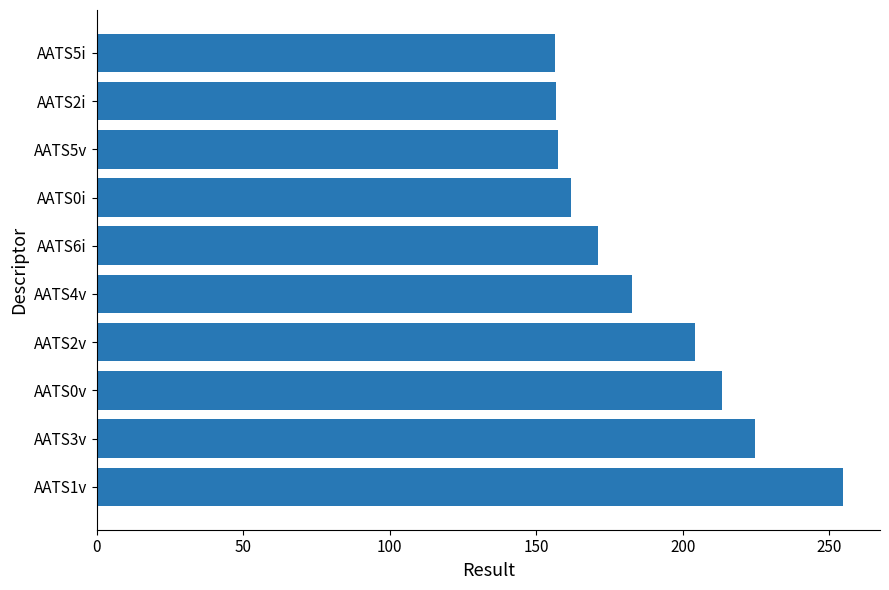

Is it true that the value at AATS6i is 170.9?

True